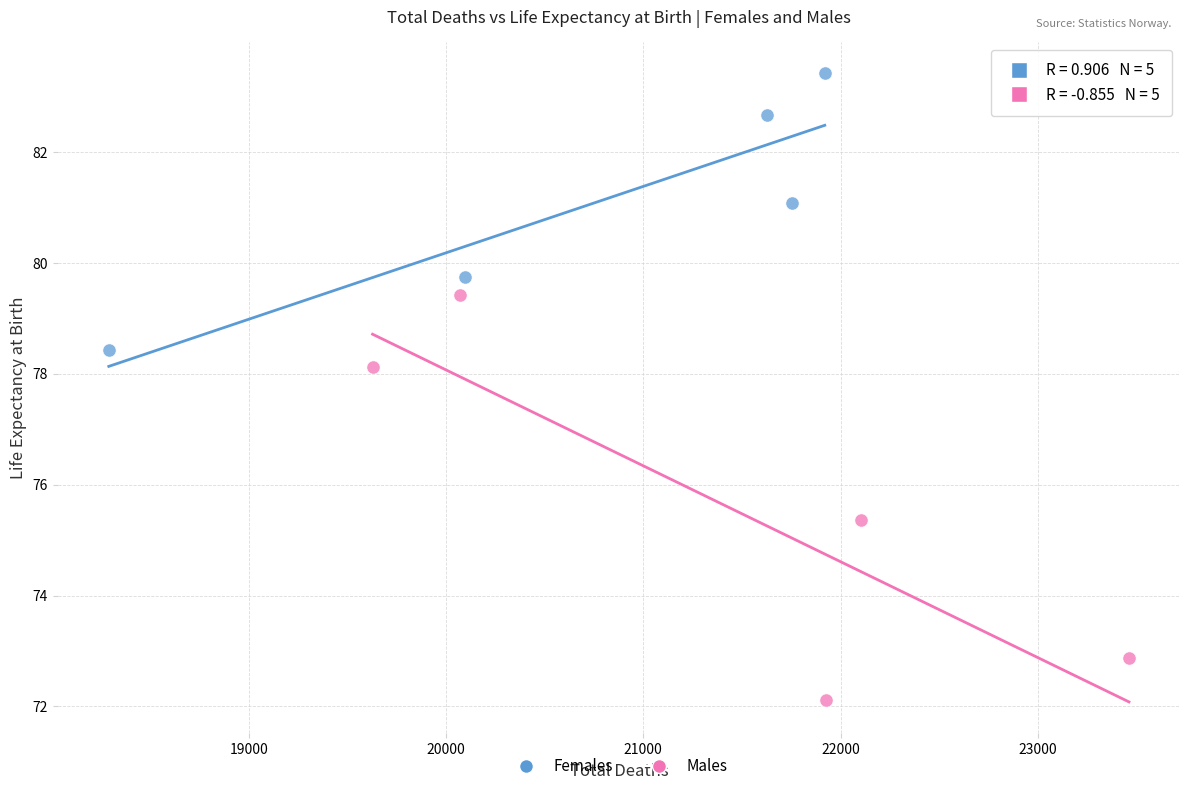

Which series has the largest Y range (max minus min)?

Males